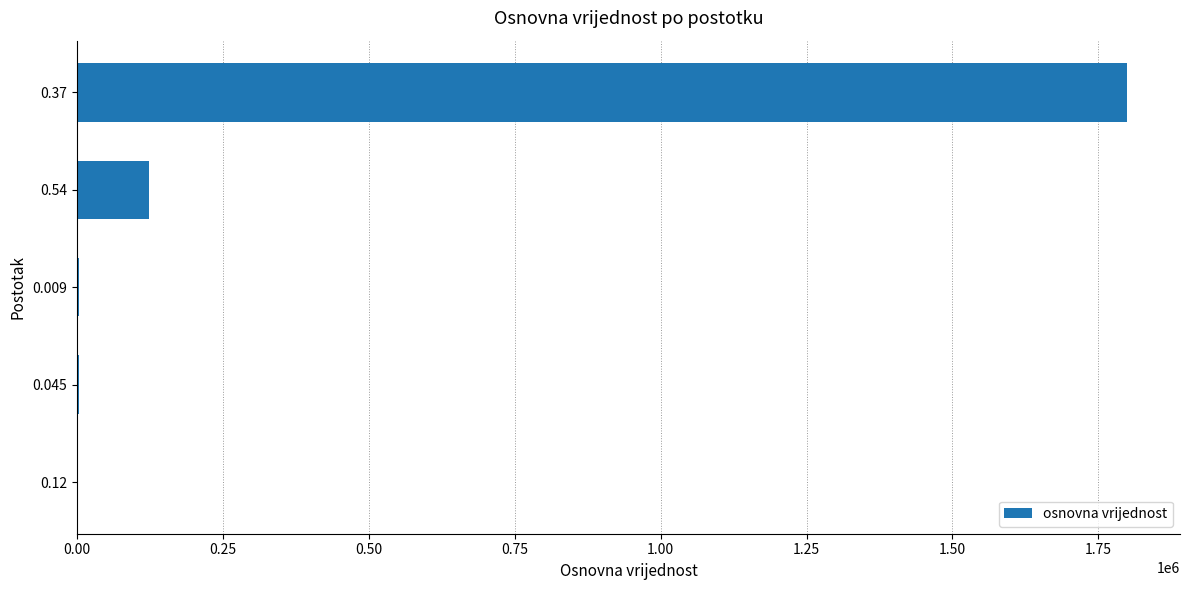

What is the maximum value shown in the chart?

1800000